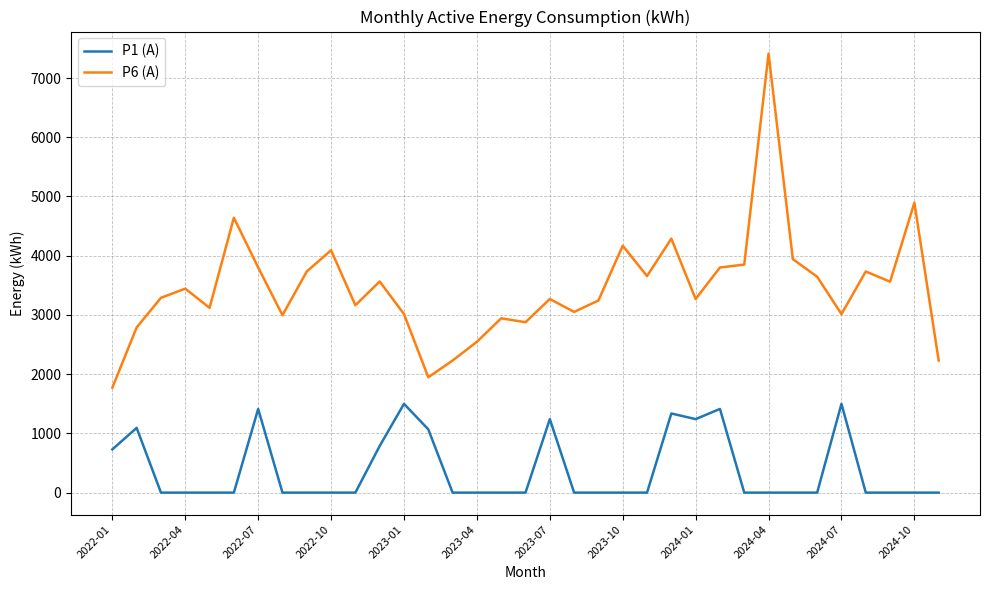

Which series has the largest total across all categories?

P6 (A)